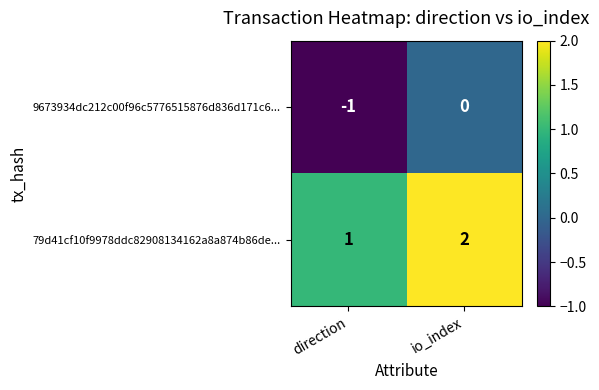

What is the sum of all 79d41cf10f9978ddc82908134162a8a874b86de... values?

3